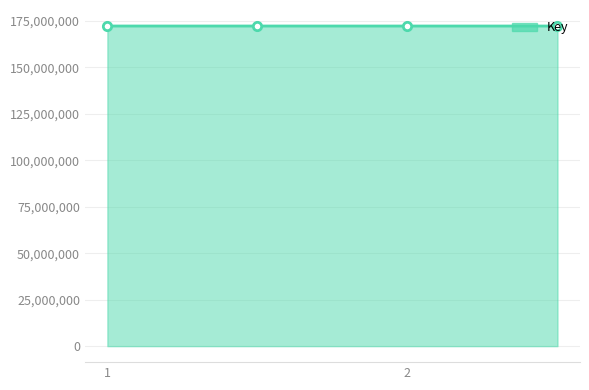

What is the greatest value displayed?

172301511